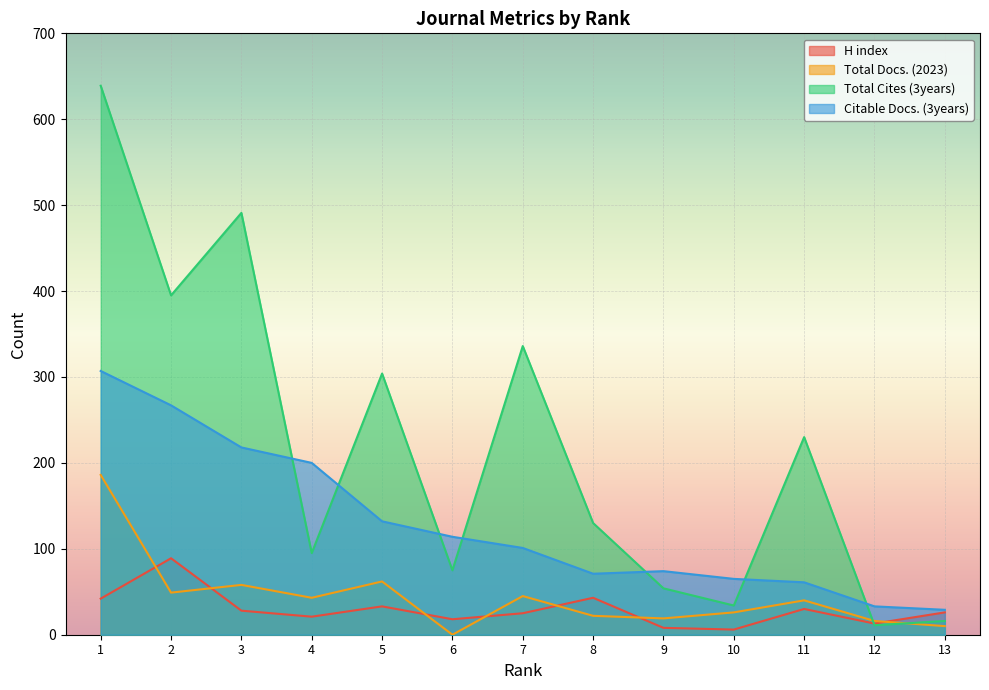

Reading left to right, what are all the values shown in this chart?

H index: 1=42	2=89	3=28	4=21	5=33	6=18	7=25	8=43	9=8	10=6	11=30	12=13	13=26
Total Docs. (2023): 1=186	2=49	3=58	4=43	5=62	6=0	7=45	8=22	9=19	10=26	11=40	12=16	13=10
Total Cites (3years): 1=639	2=395	3=491	4=95	5=304	6=75	7=336	8=130	9=54	10=34	11=230	12=11	13=16
Citable Docs. (3years): 1=307	2=267	3=218	4=200	5=132	6=114	7=101	8=71	9=74	10=65	11=61	12=33	13=29